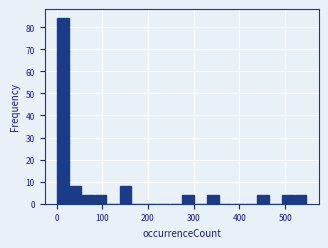

Read against the x-axis, roughly where is the centre of the tallest bar?

10